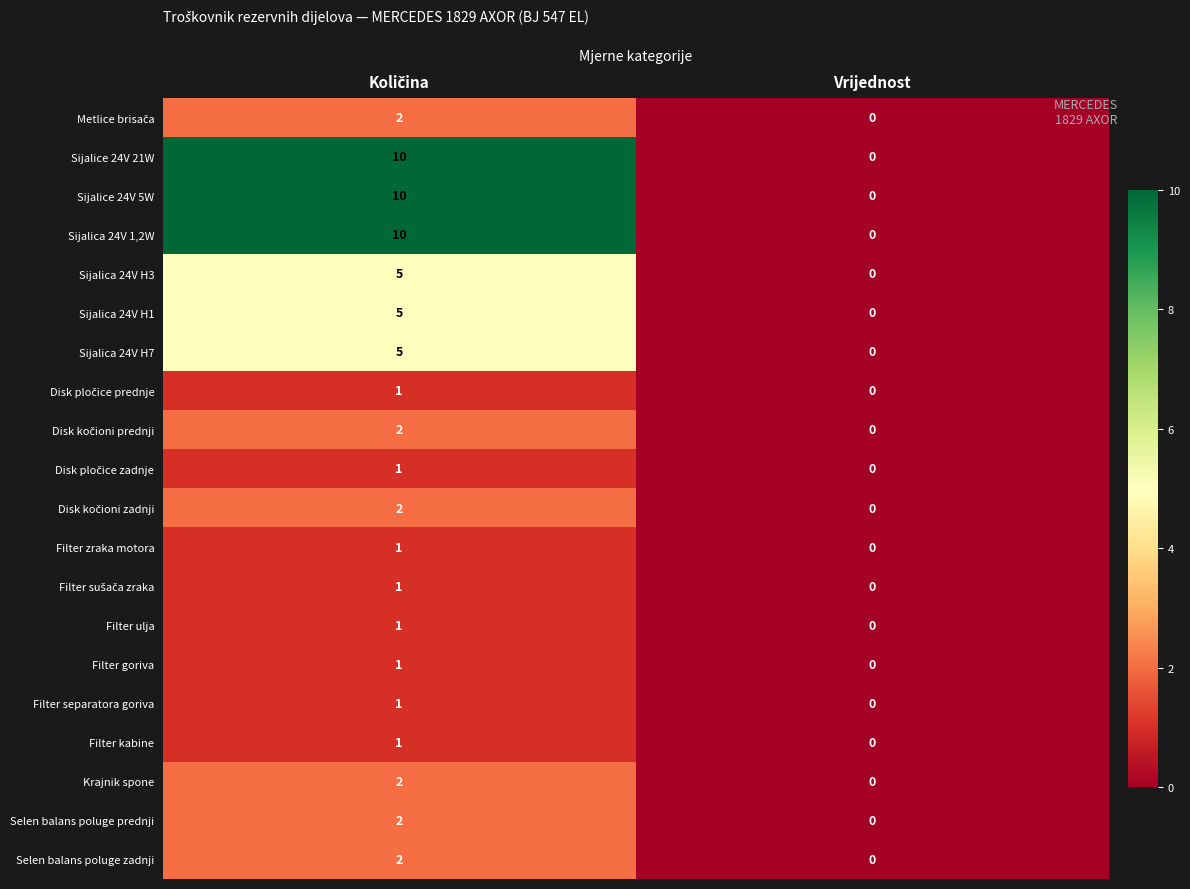

Which category has the lowest value in the Selen balans poluge zadnji series?

Vrijednost